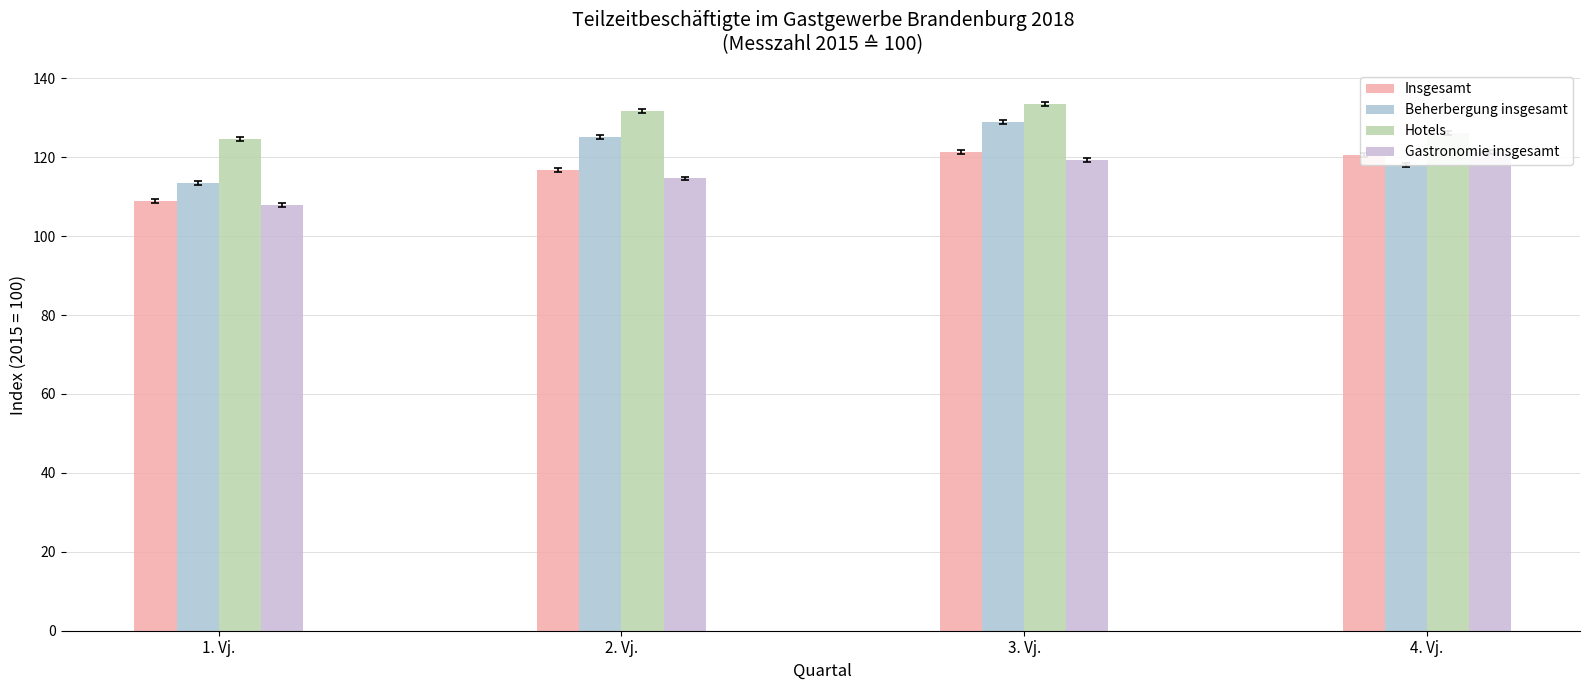

What is the value of the Gastronomie insgesamt bar at the 4th from the left?

121.3